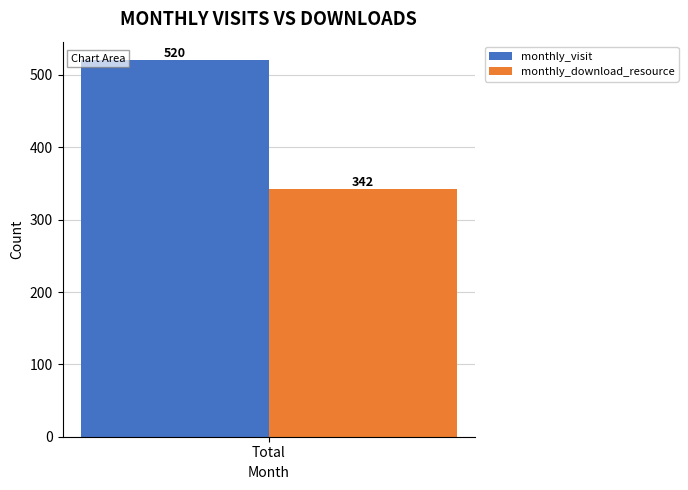

What is the difference between the highest and lowest values at Total?

178